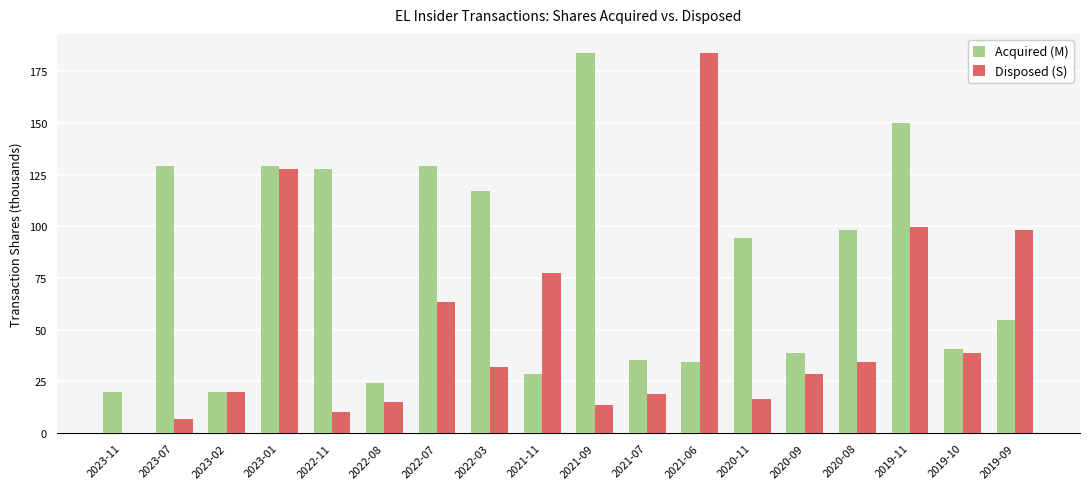

Are the bars horizontal?

No